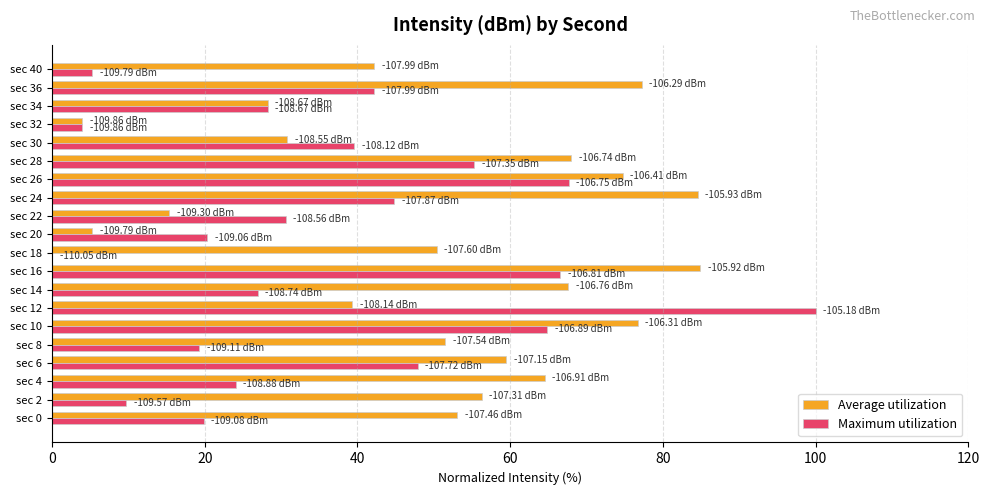

What is the sum of all Maximum utilization values?

717.2